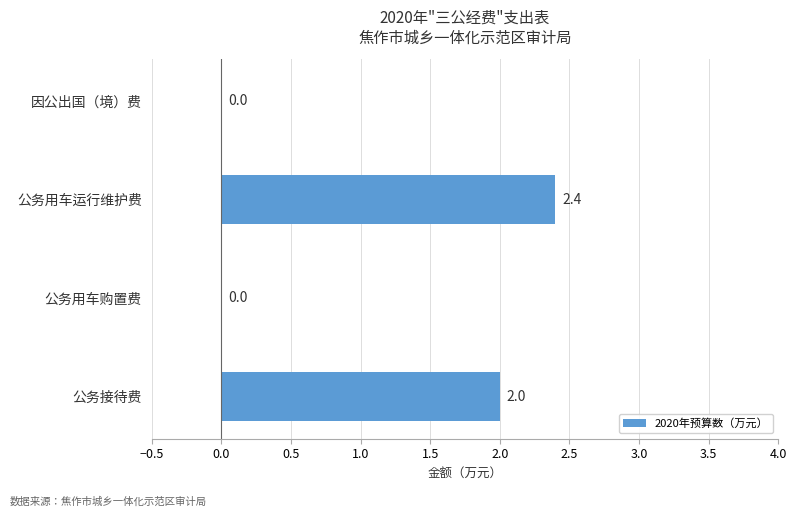

Which label corresponds to the largest value in the chart?

公务用车运行维护费